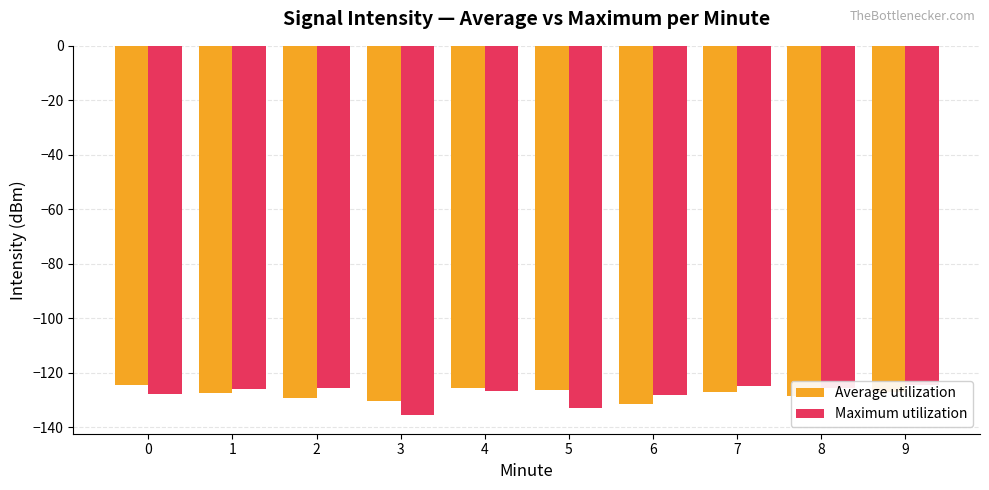

What is the difference between the maximum and minimum values in the Maximum utilization series?

11.1